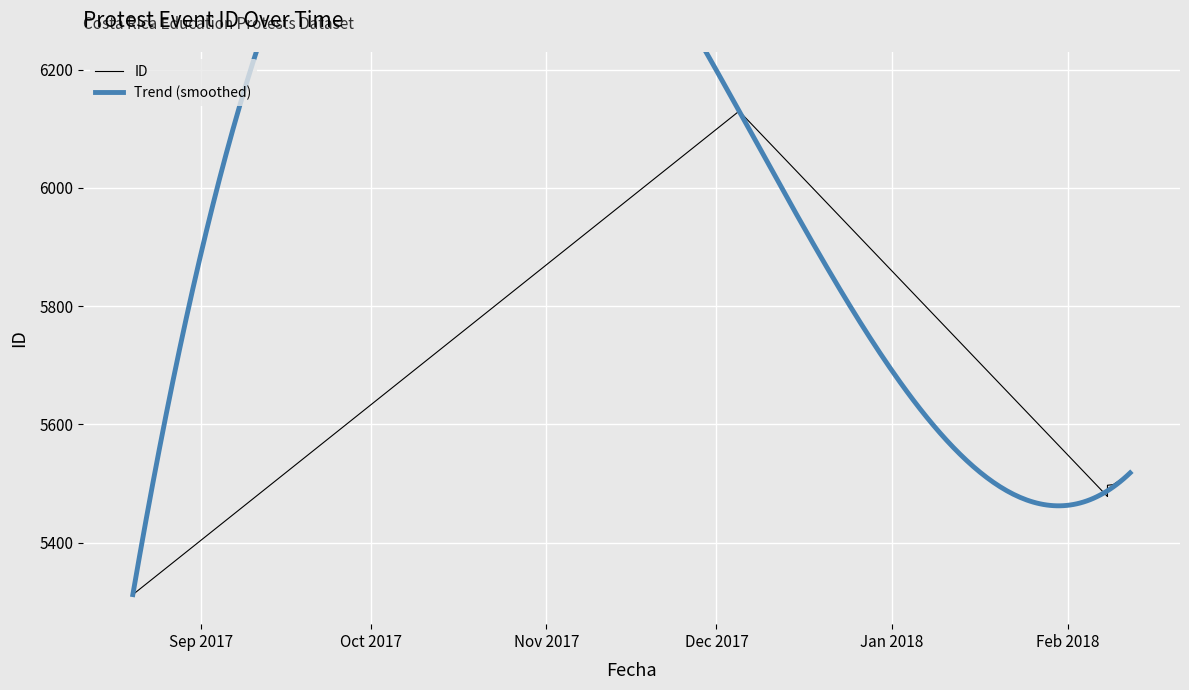

What is the sum of all values?

137725